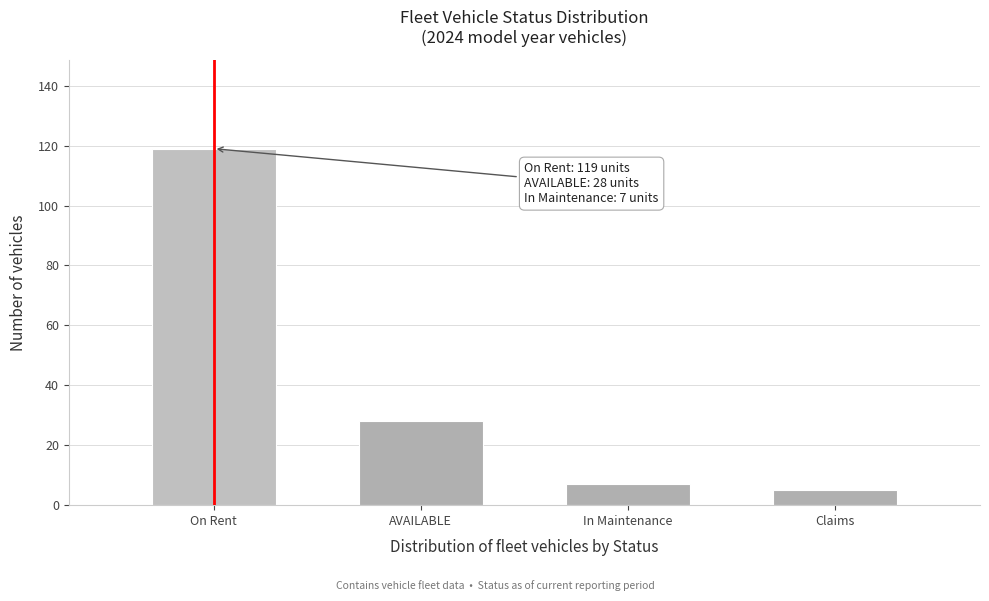

Reading left to right, list all the values displayed in this chart.

119	28	7	5